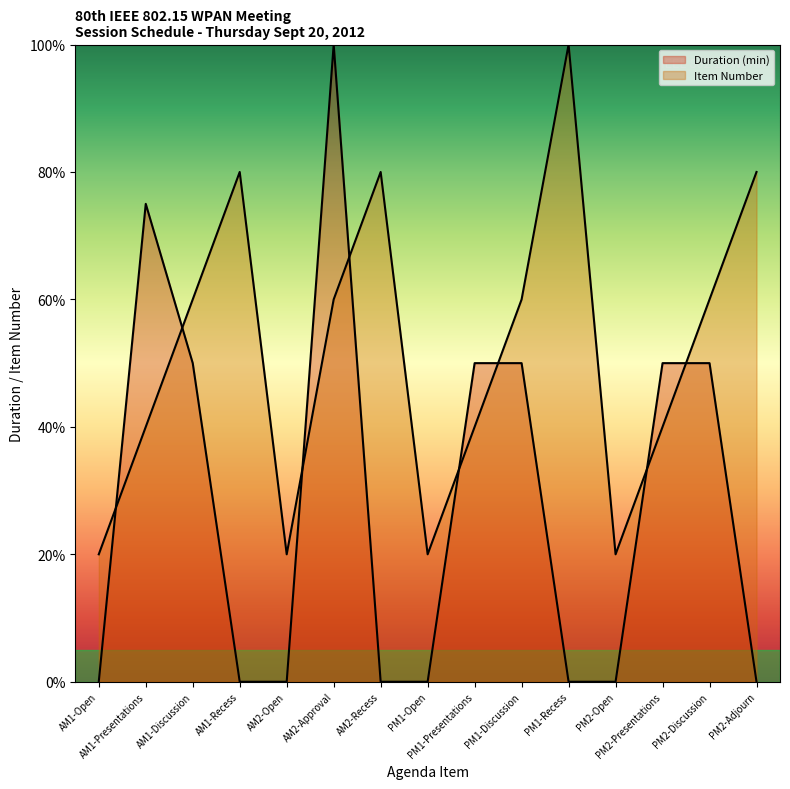

What is the difference between the maximum and minimum values in the Duration (min) series?

100